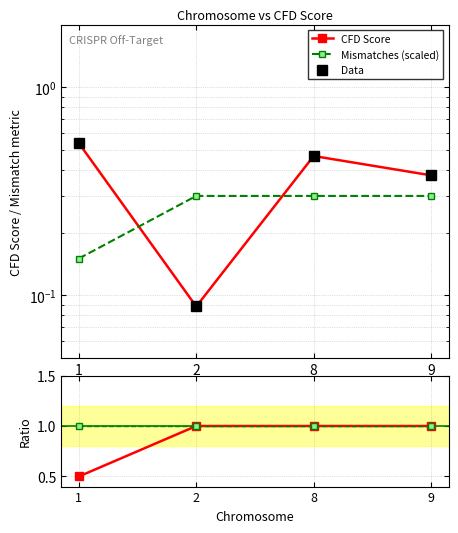

How many lines are shown in the chart?

5